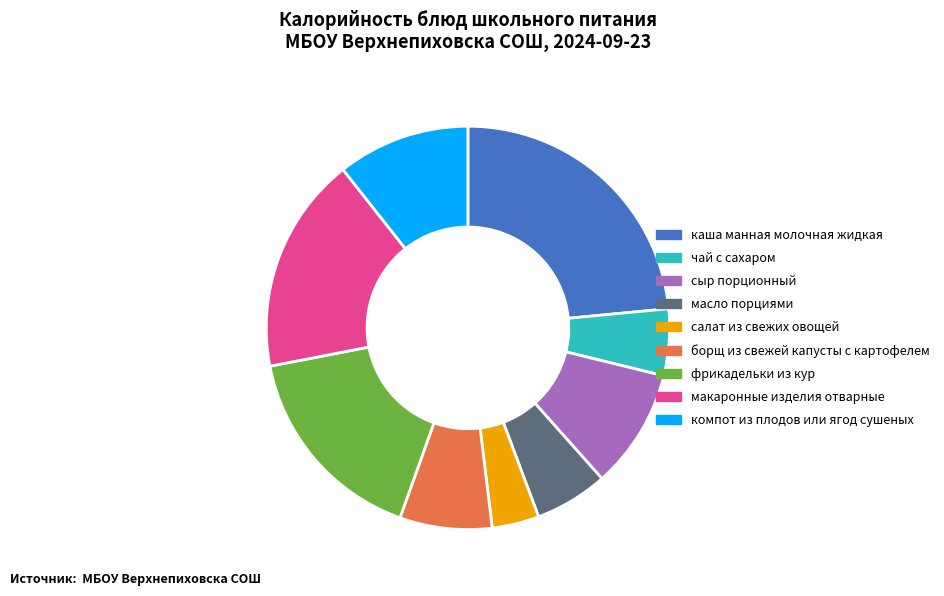

Is there any slice that represents more than half of the pie?

No